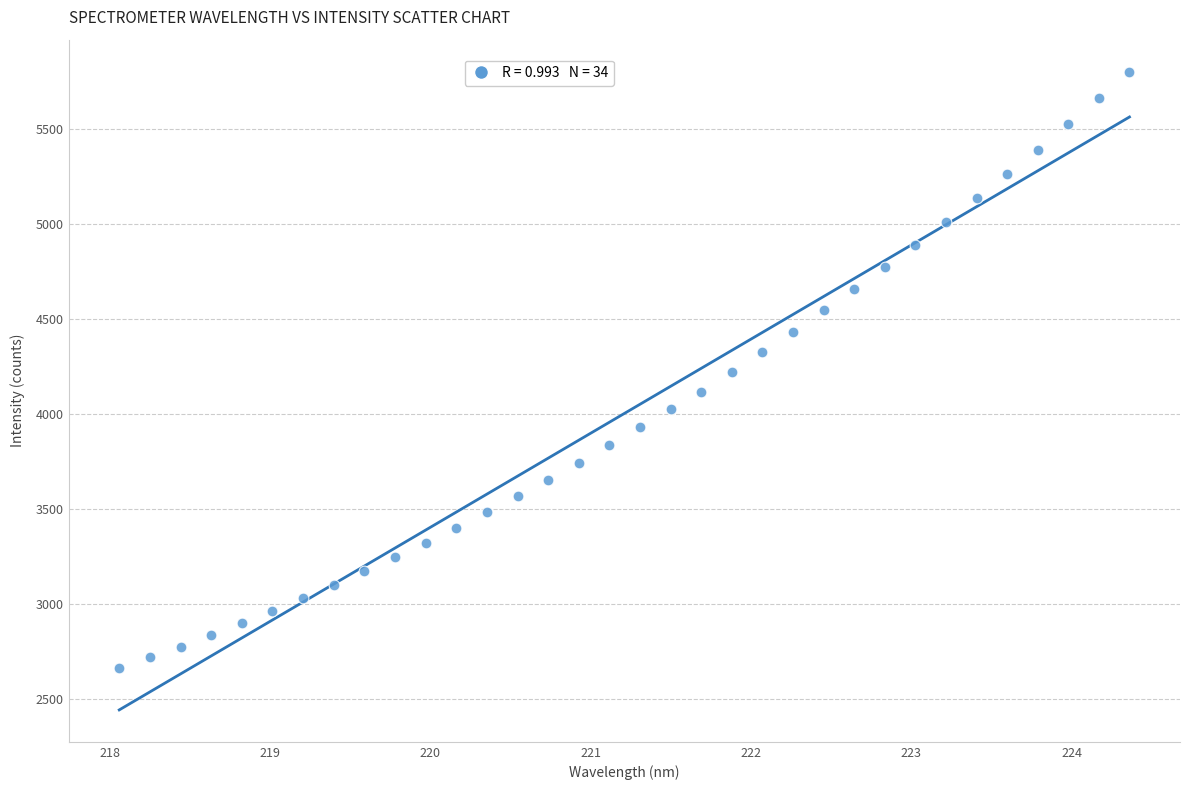

What is the range of Y values (max minus min)?

3138.0